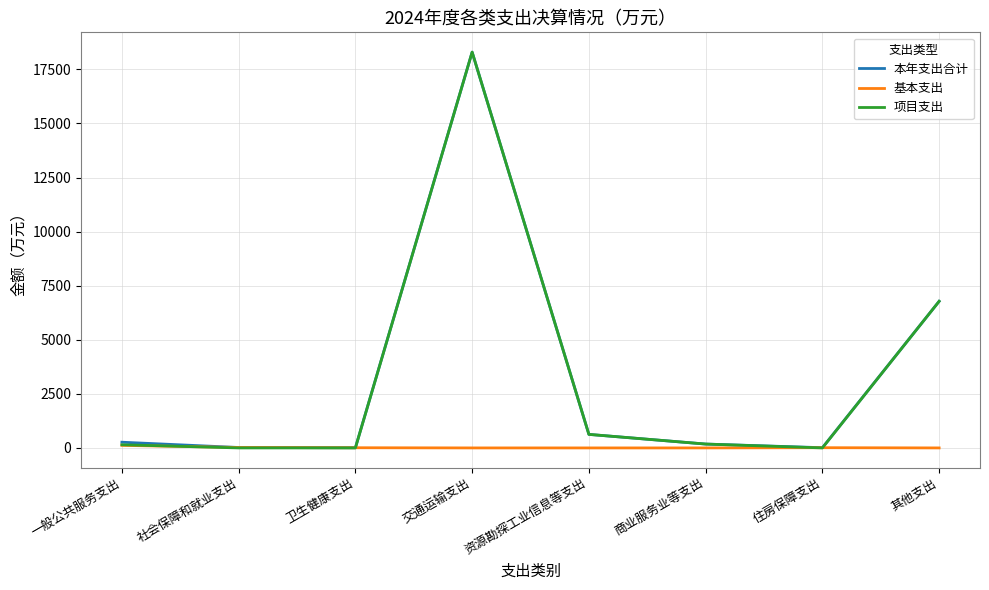

The value of 本年支出合计 at 其他支出 is 6778.4. True or false?

True